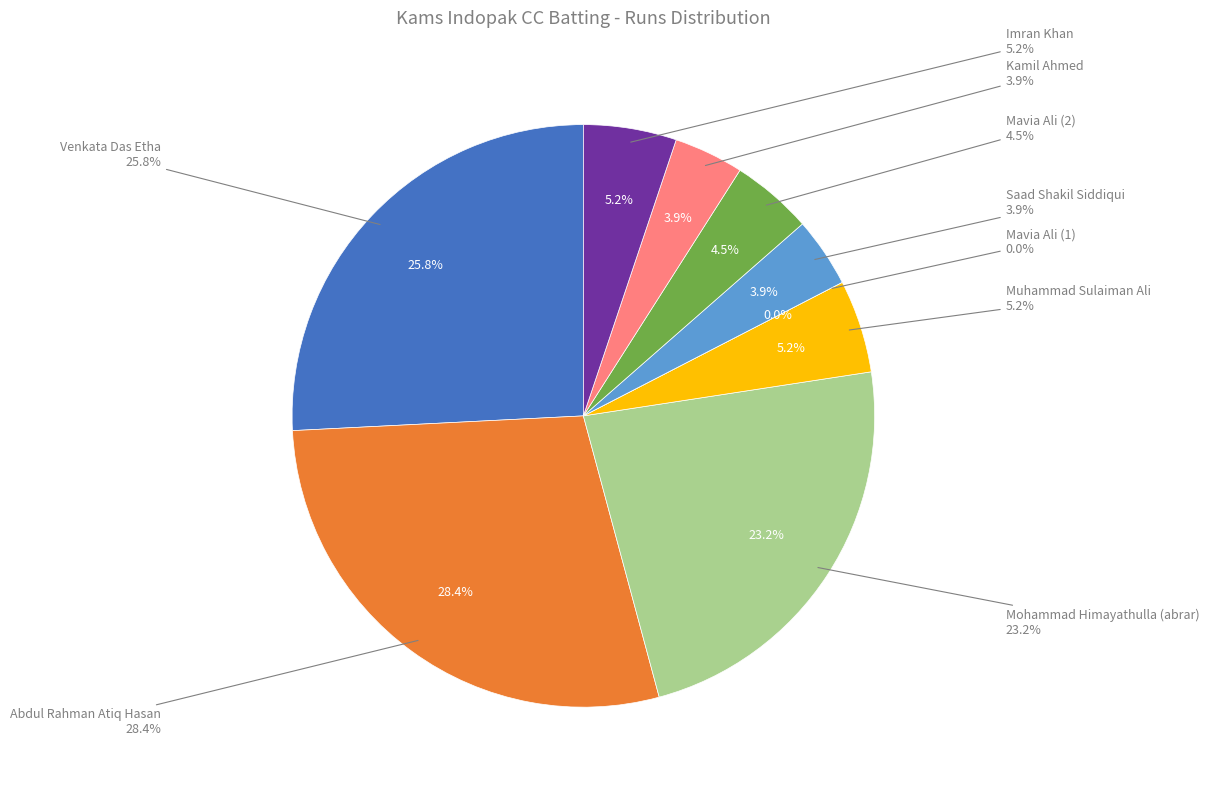

Is the sum of Venkata Das Etha and Saad Shakil Siddiqui greater than half?

No